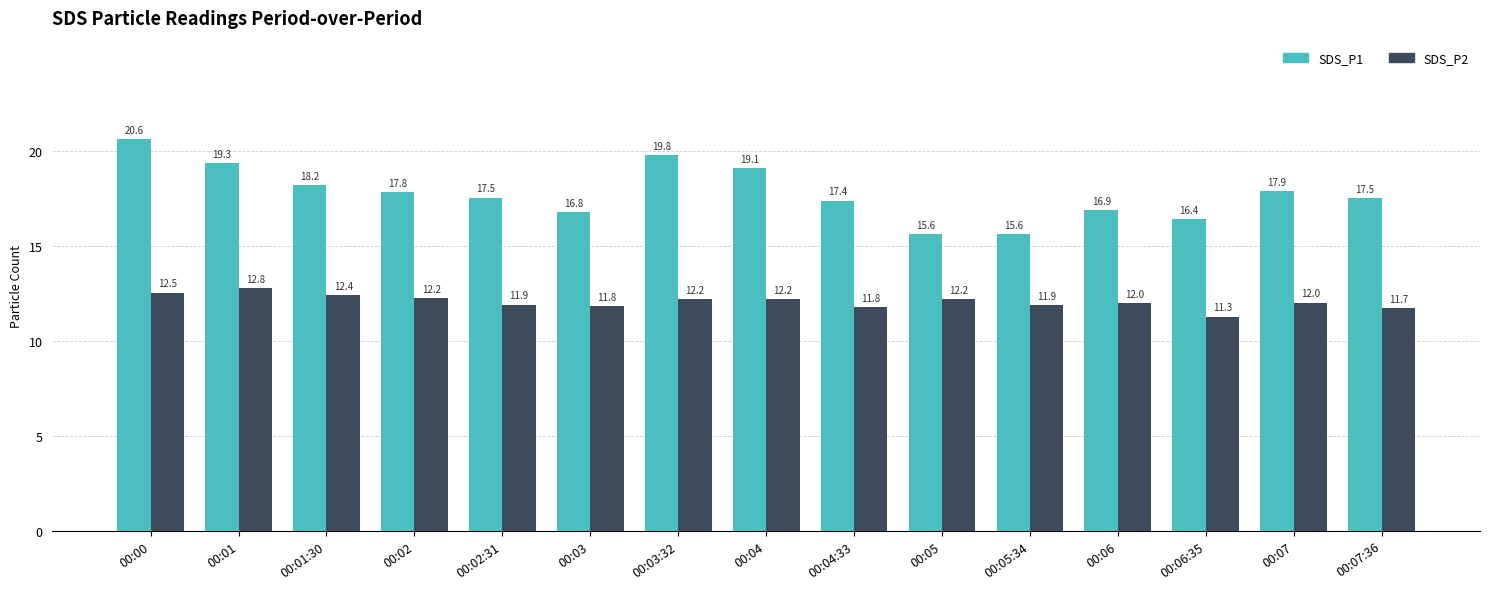

How many bars are there in total?

30